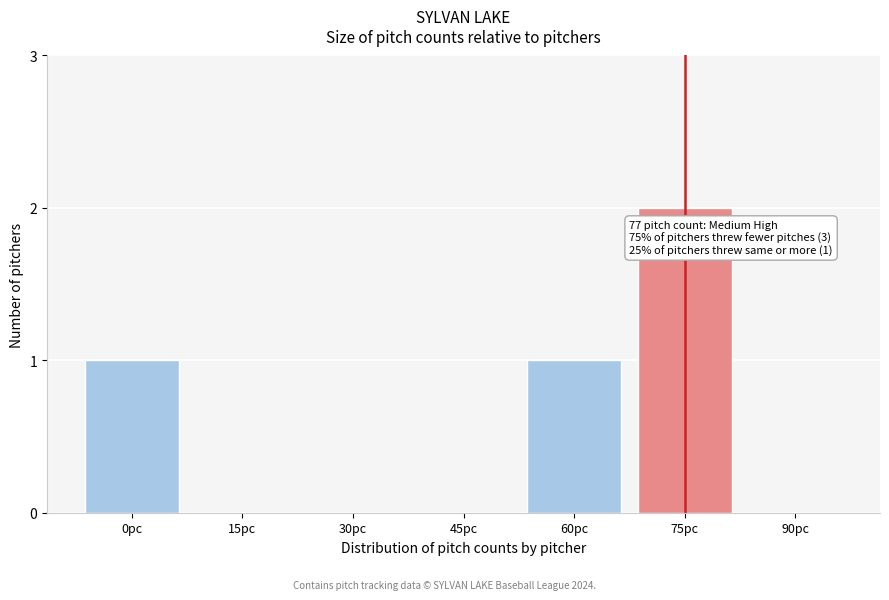

Reading right to left, list all the values displayed in this chart.

90pc=0	75pc=2	60pc=1	45pc=0	30pc=0	15pc=0	0pc=1